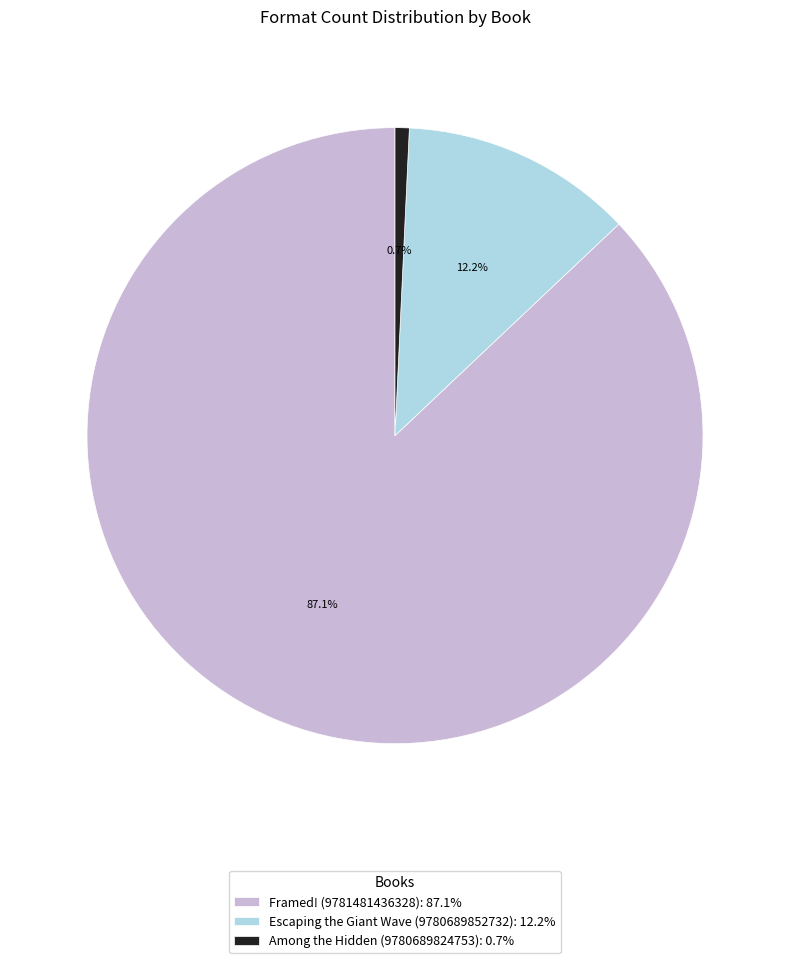

To the nearest percent, what percentage of the pie is Escaping the Giant Wave (9780689852732)?

12%